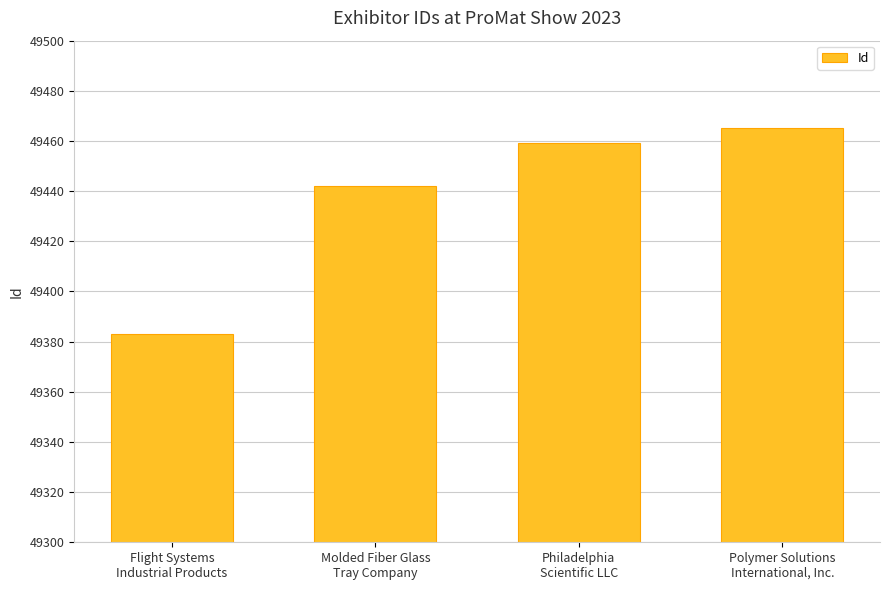

True or false: the data shows 17597 at Flight Systems
Industrial Products.

False